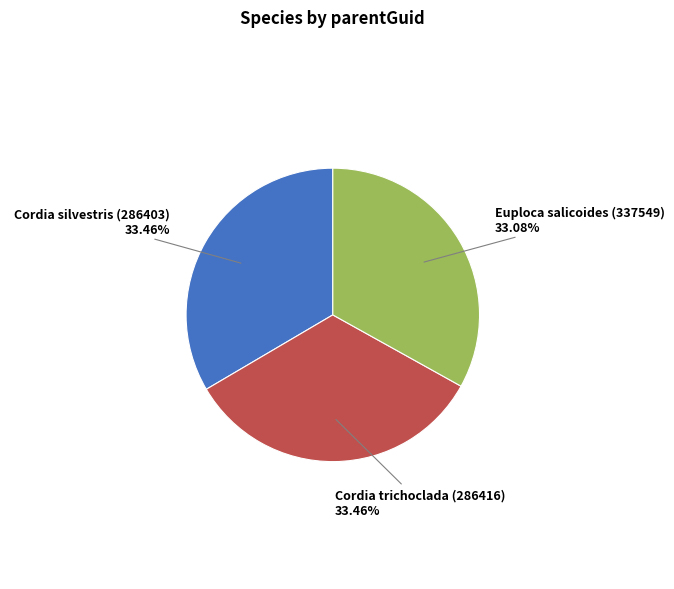

Is there any slice that represents more than half of the pie?

No